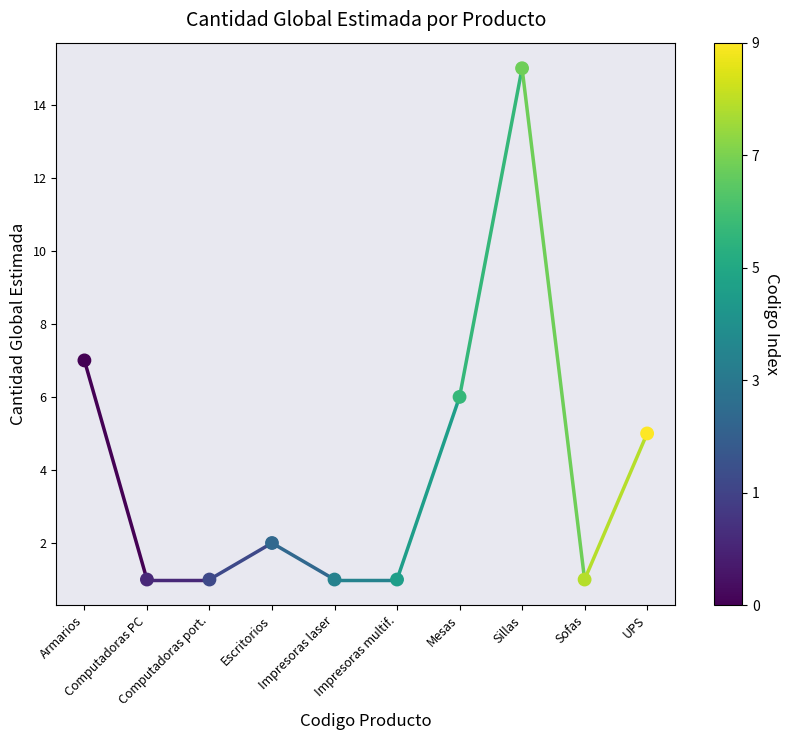

What Y value in the scatter plot is closest to 8?

7